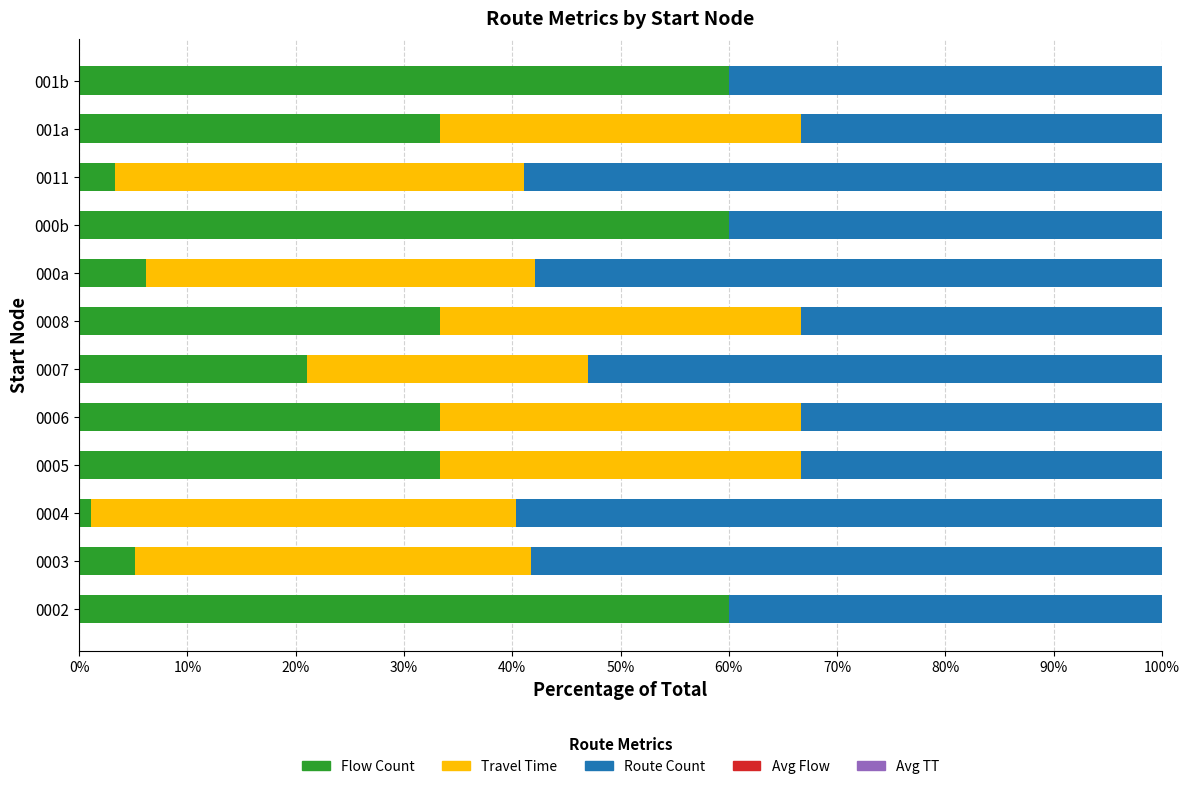

The value of Flow Count at 0006 is 17.7. True or false?

False